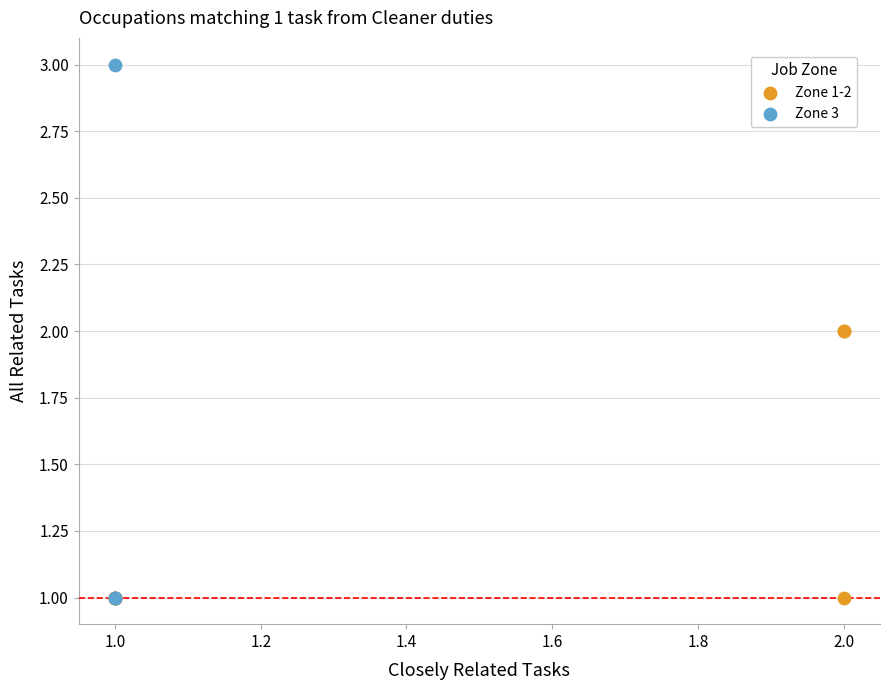

Which series reaches the maximum Y coordinate?

Zone 3